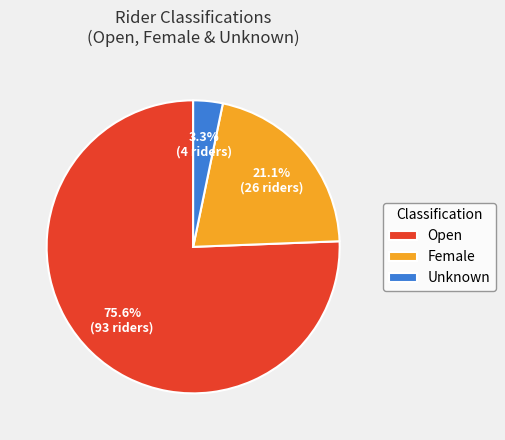

Count the number of slices in the pie.

3